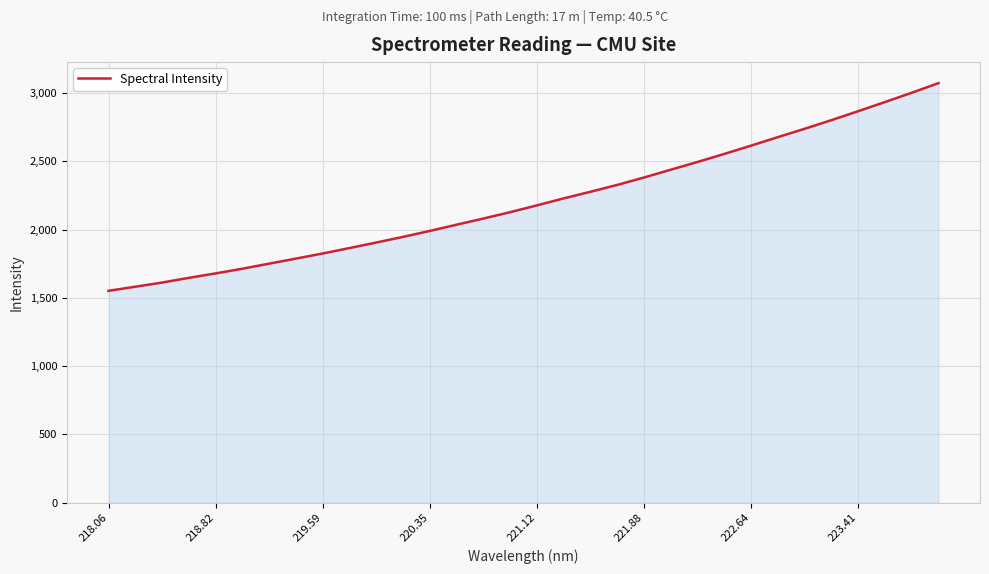

What is the greatest value displayed?

3072.6